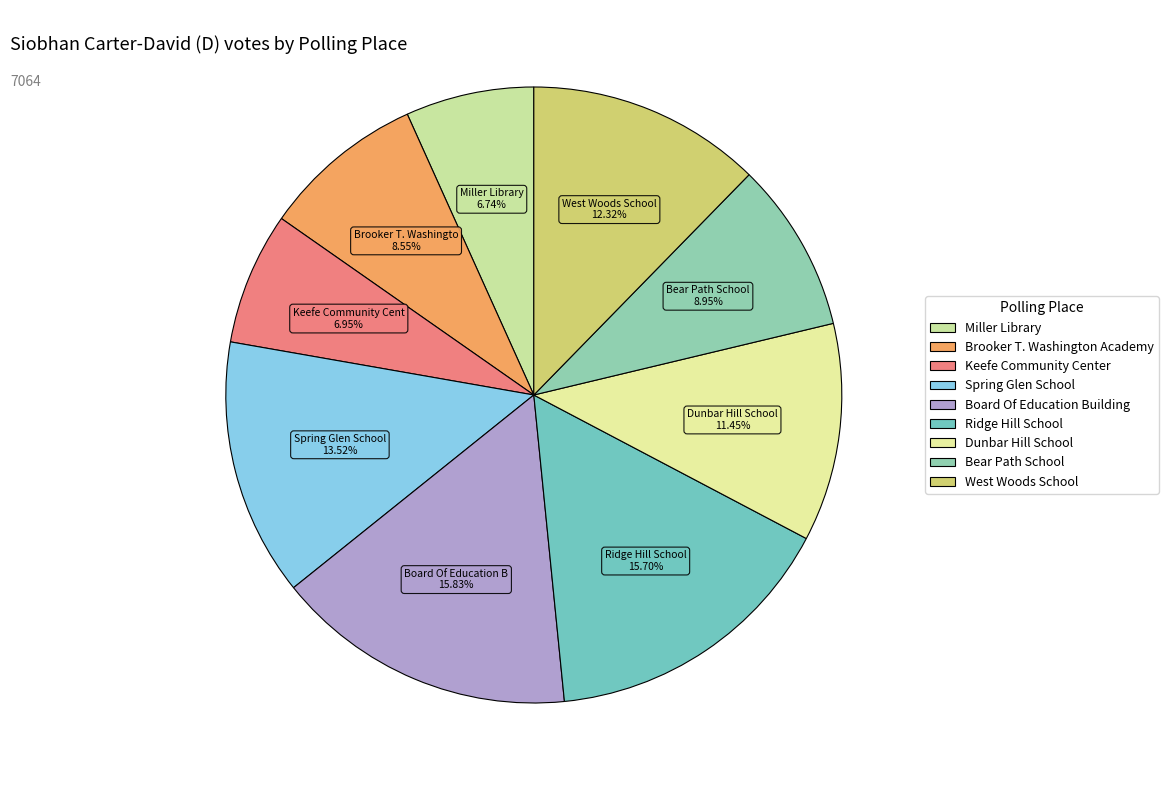

How many segments does this pie chart have?

9